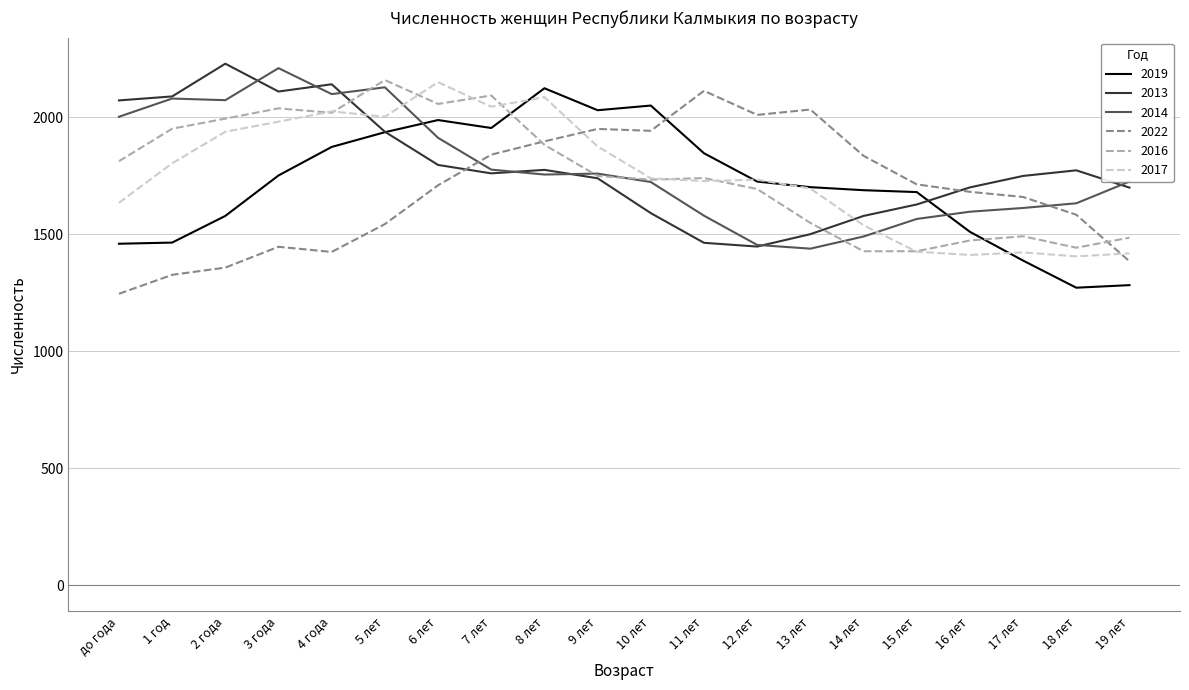

The value of 2014 at 19 лет is 1726. True or false?

True